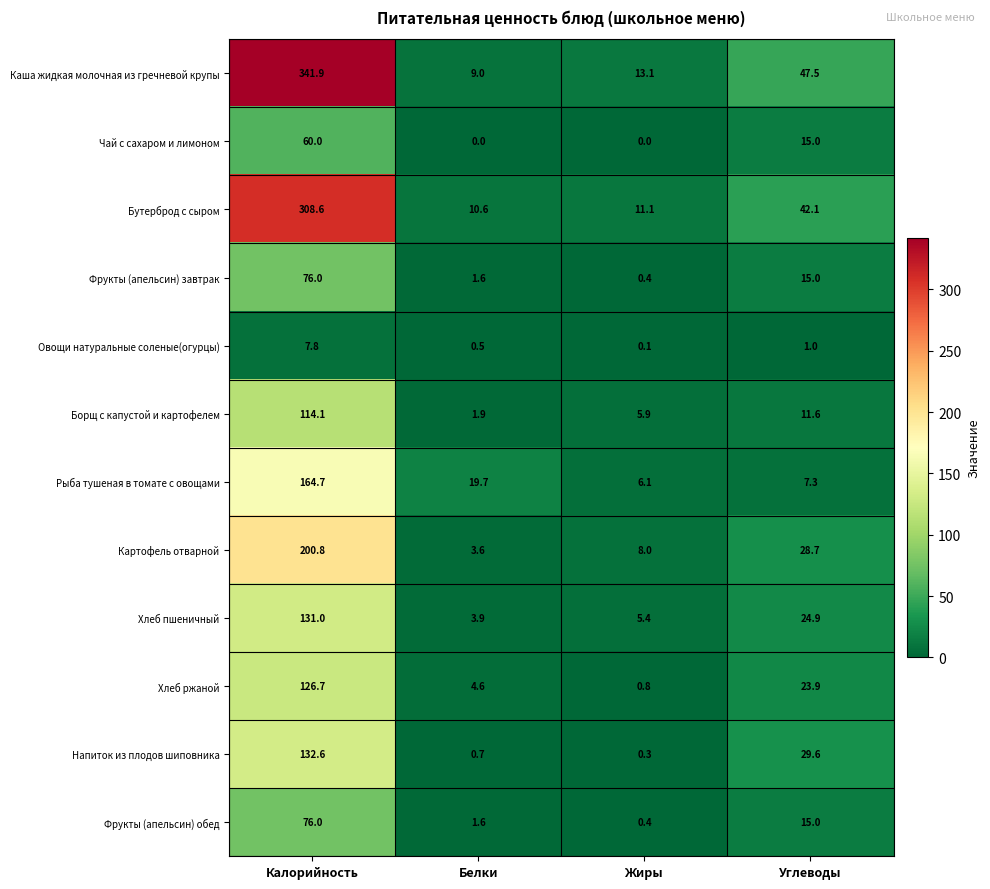

What is the difference between the highest and lowest values at Калорийность?

334.1